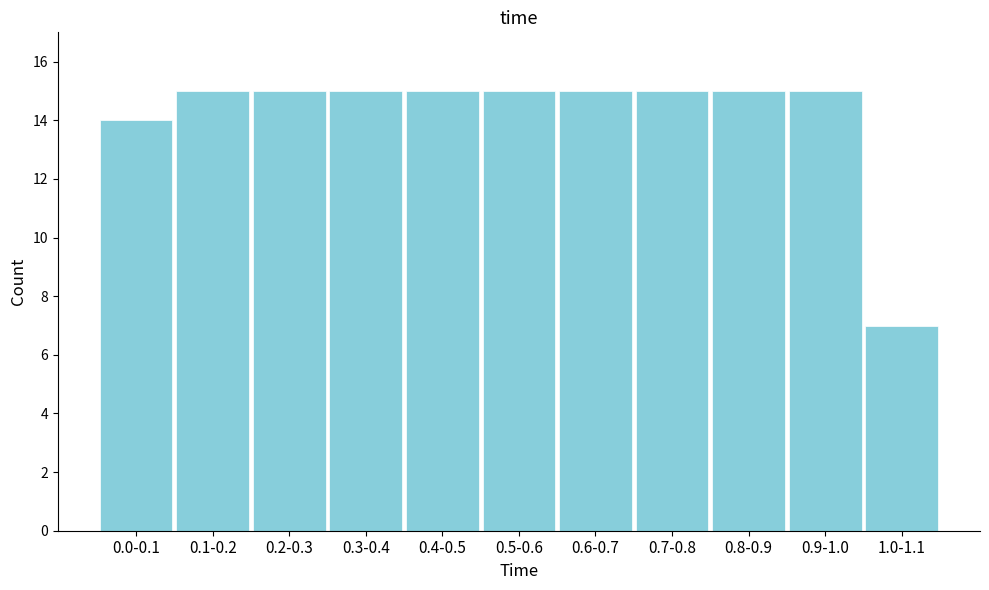

Reading left to right, extract all data points from this chart.

0.0-0.1=14	0.1-0.2=15	0.2-0.3=15	0.3-0.4=15	0.4-0.5=15	0.5-0.6=15	0.6-0.7=15	0.7-0.8=15	0.8-0.9=15	0.9-1.0=15	1.0-1.1=7